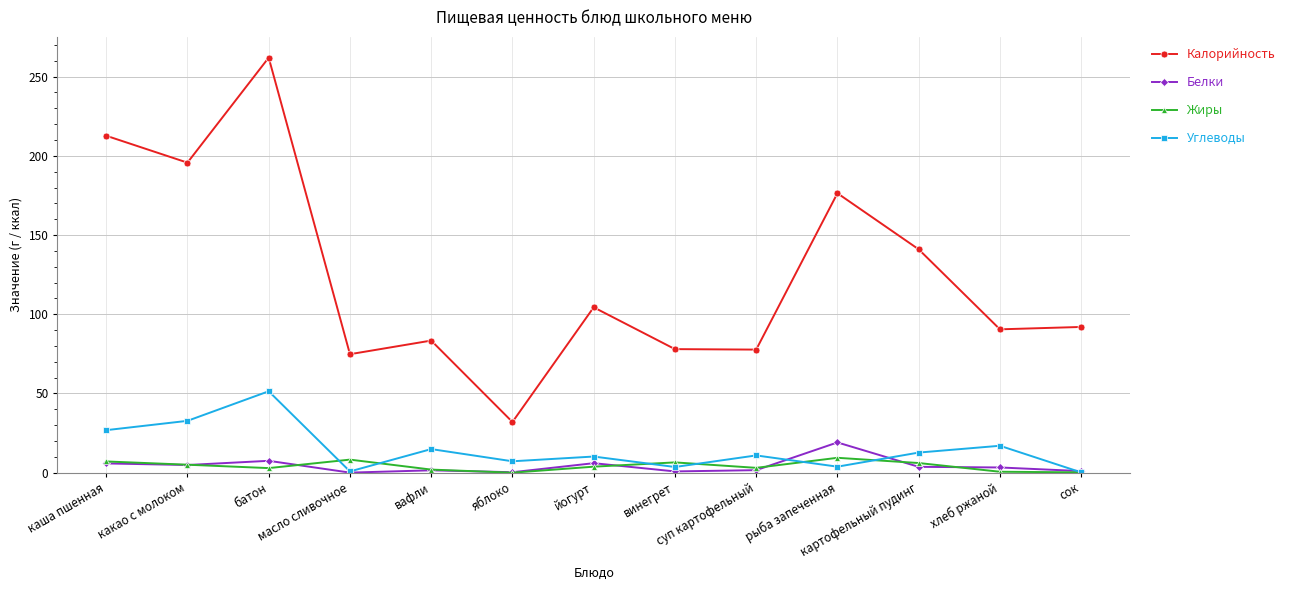

True or false: Жиры has more than 0 interior local peaks.

True